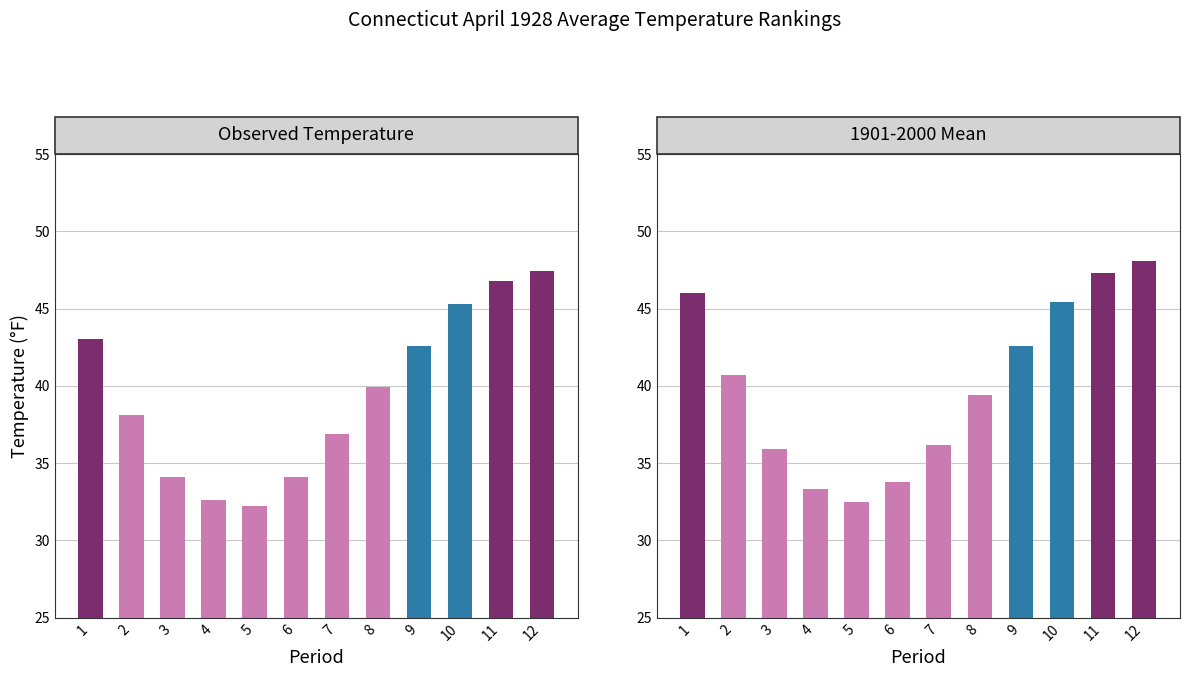

What is the total value across all series at 10?

90.7